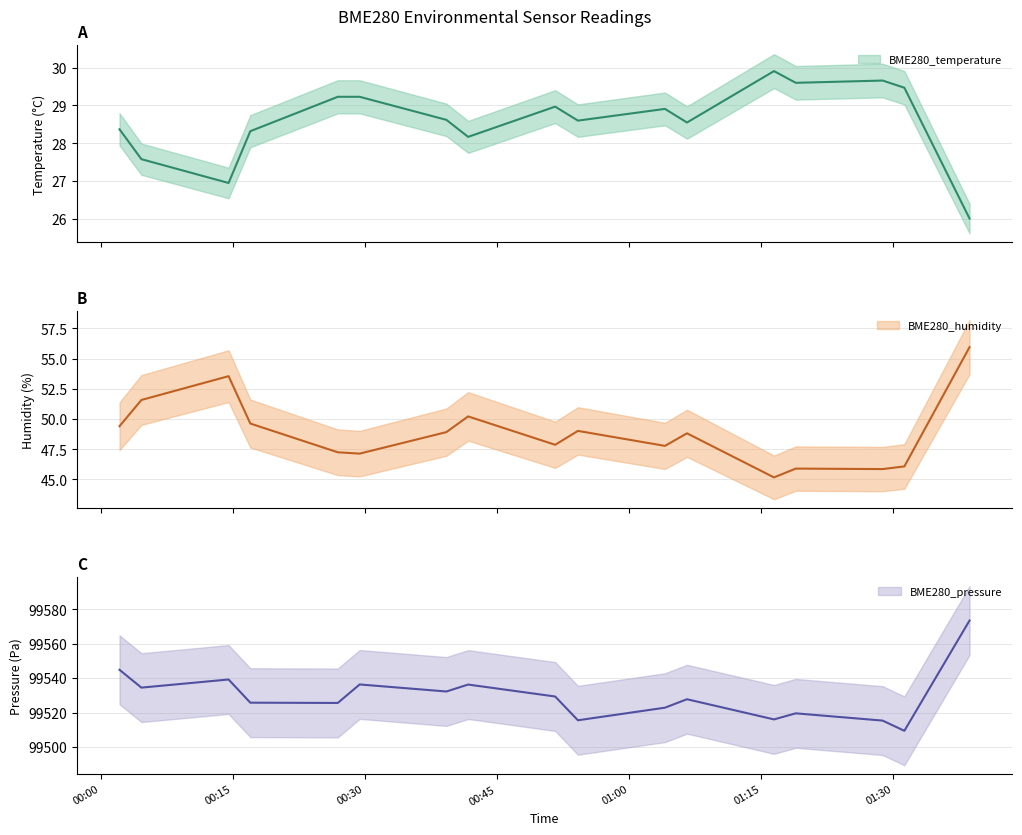

How many interior local peaks does the BME280_temperature series have?

6